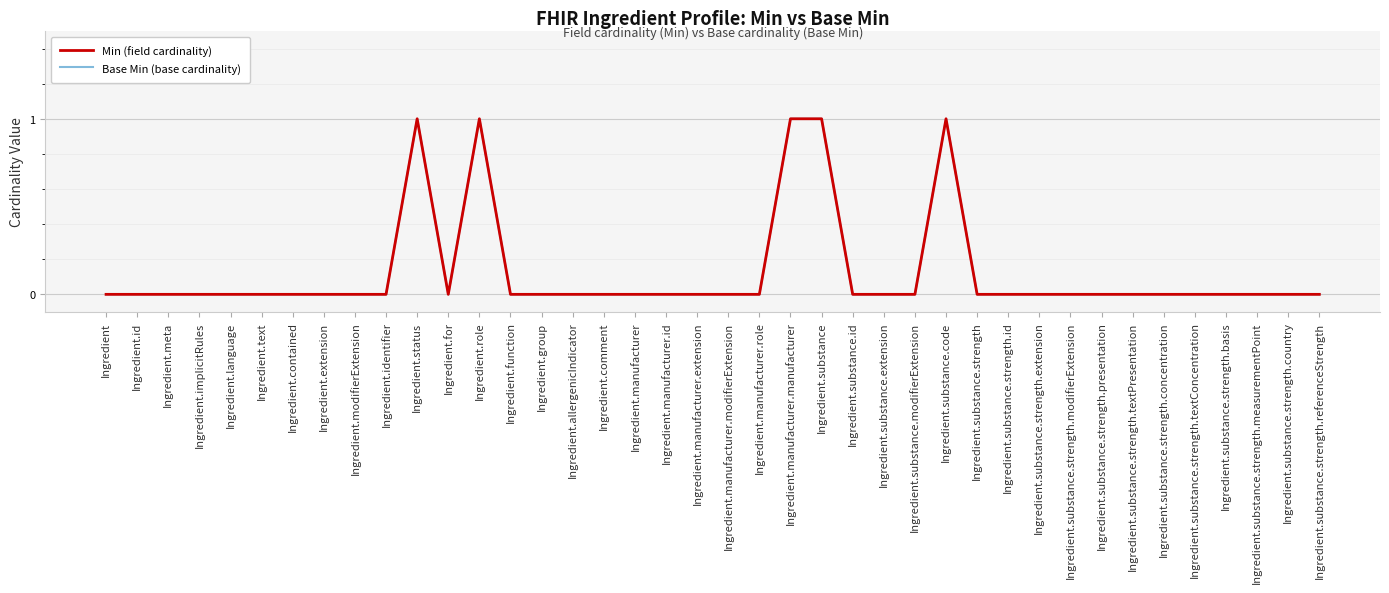

Does the chart display data point markers on the line(s)?

No